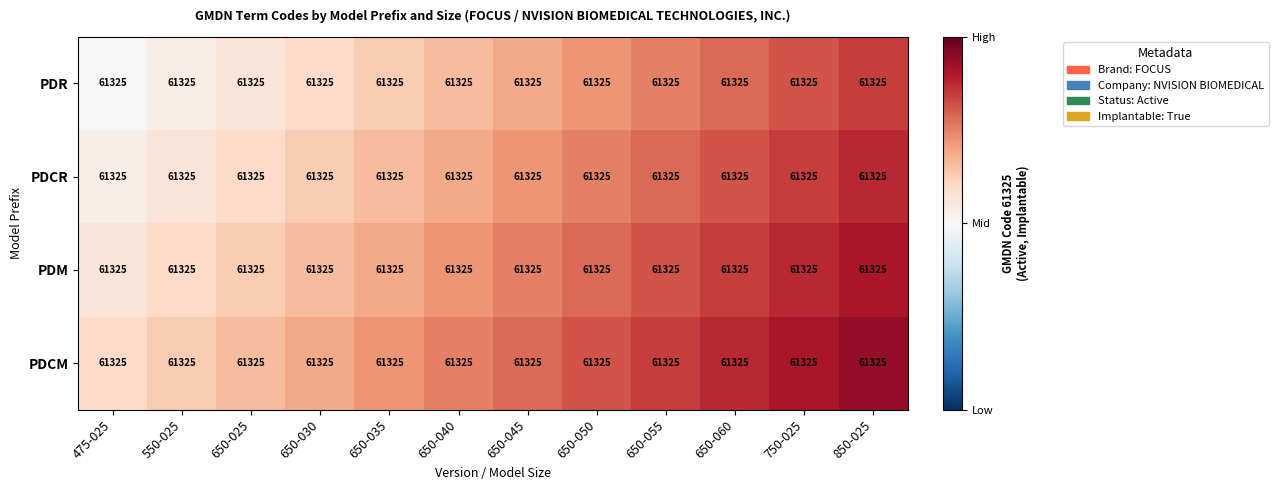

At which category is the sum across all series the highest?

850-025